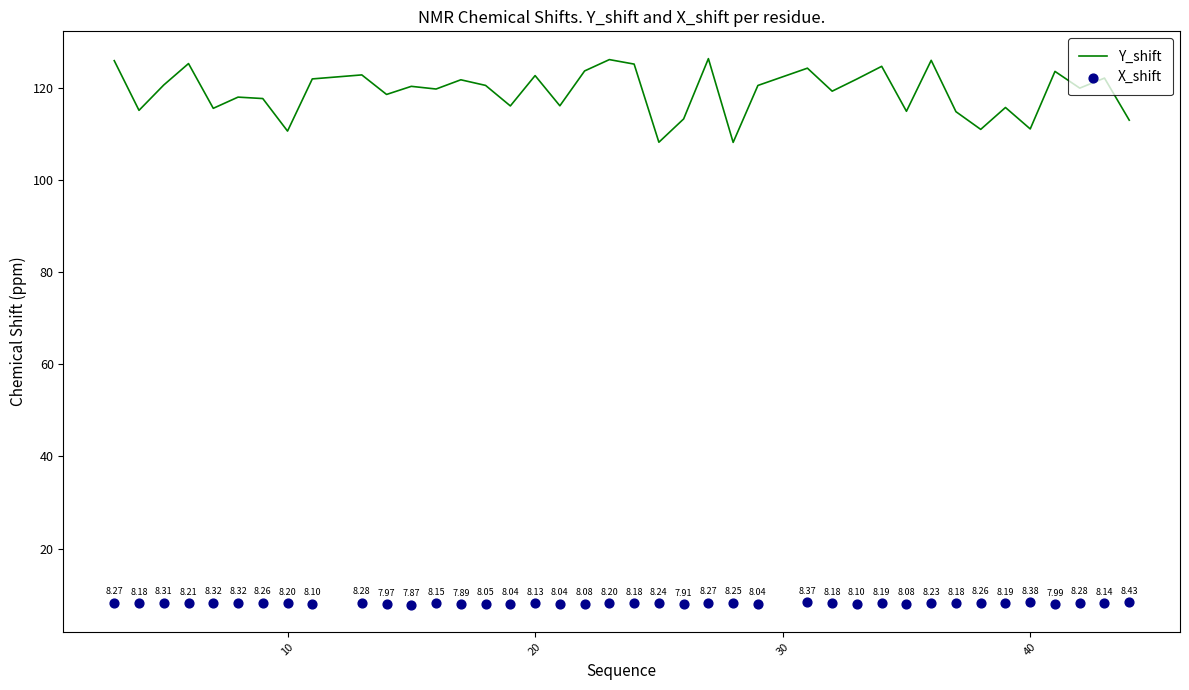

Is the value of X_shift at 28 greater than the value of Y_shift at 34?

No